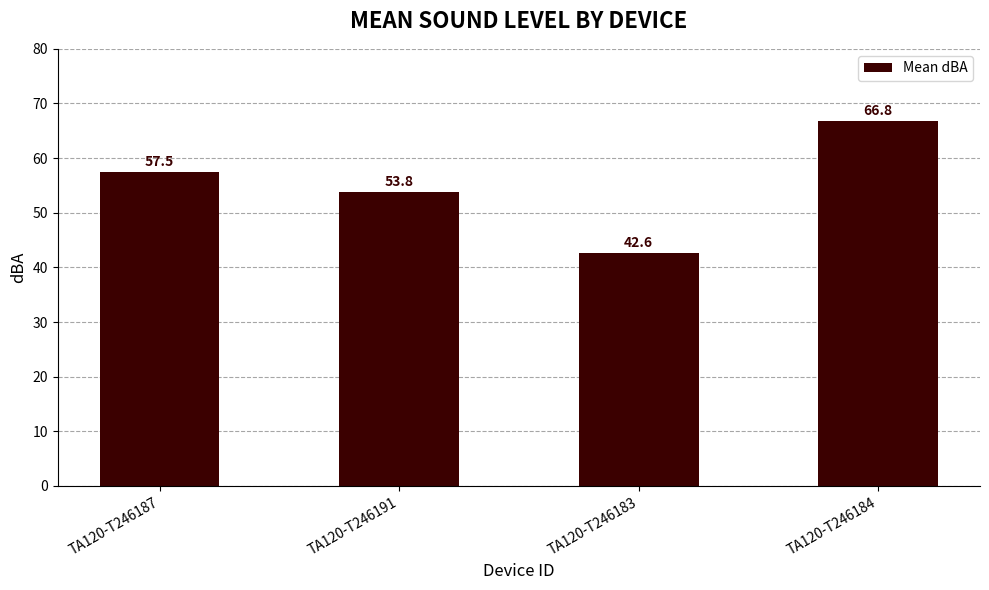

What is the average value?

55.2